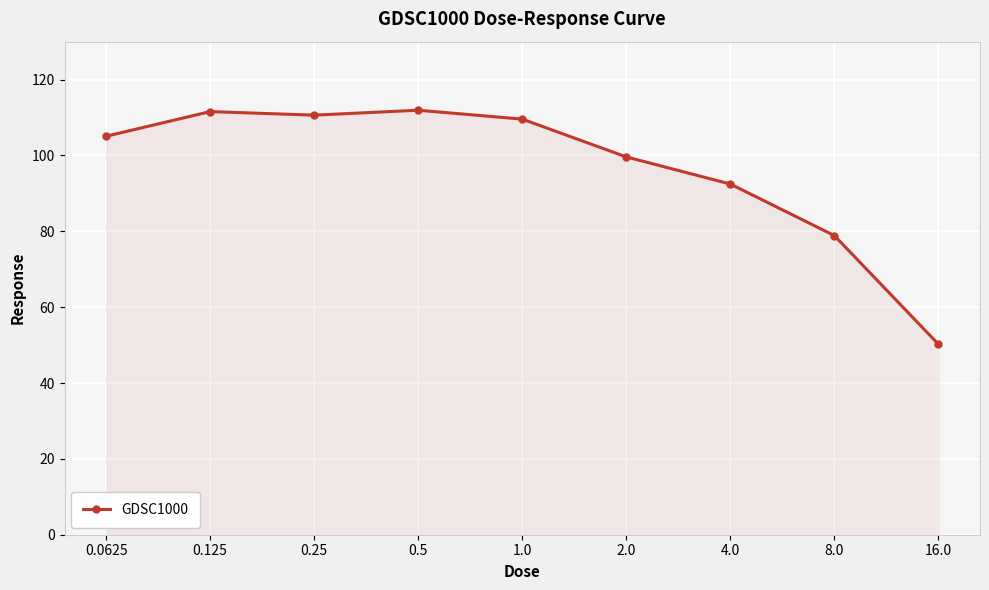

The value at 2.0 is 99.6. True or false?

True